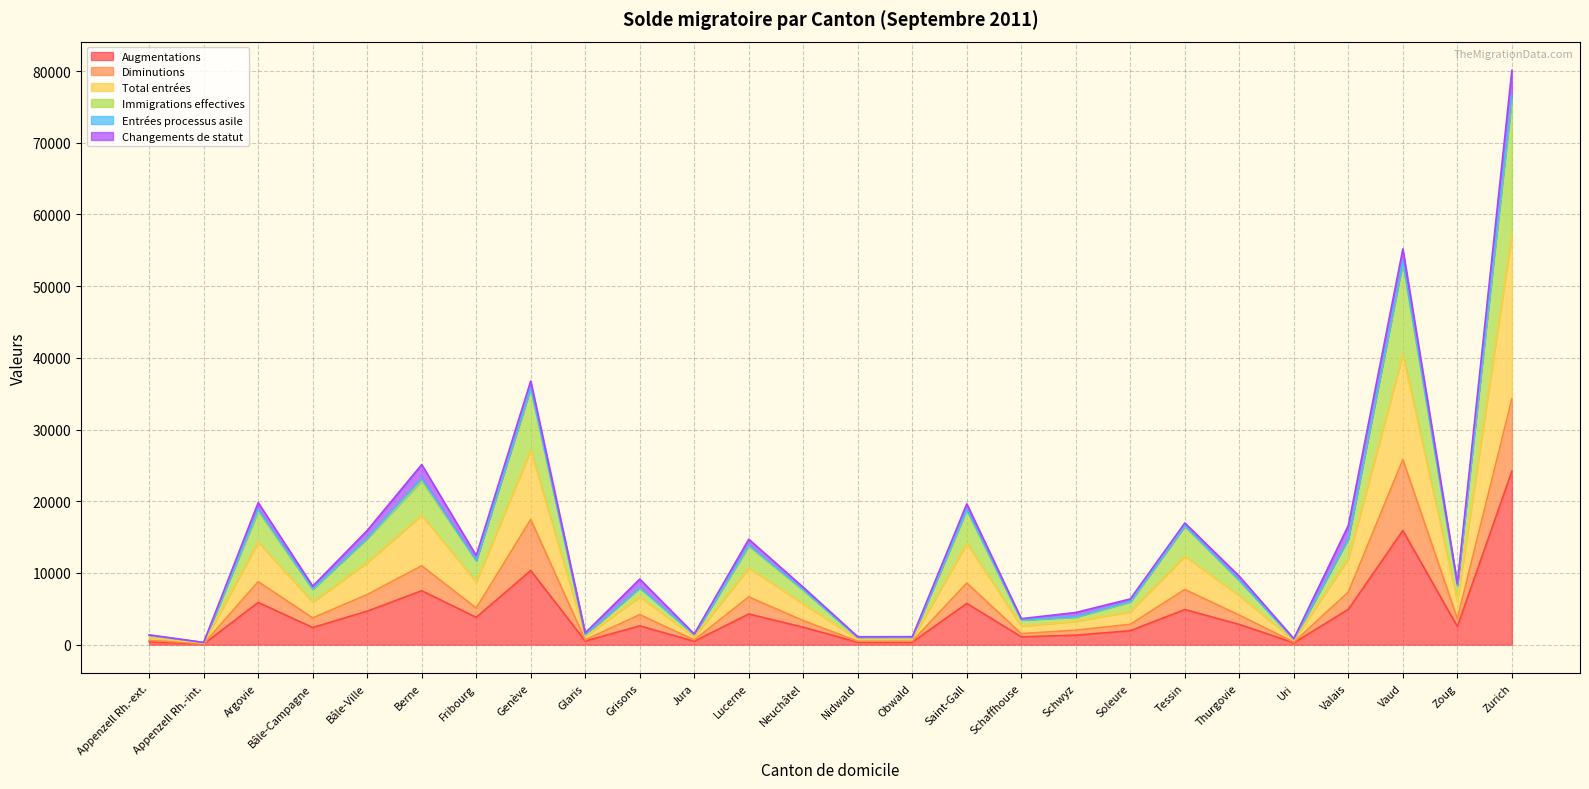

True or false: Total entrées and Diminutions cross at least once.

False